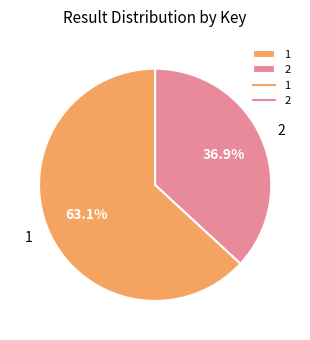

How many slices are in this pie chart?

2